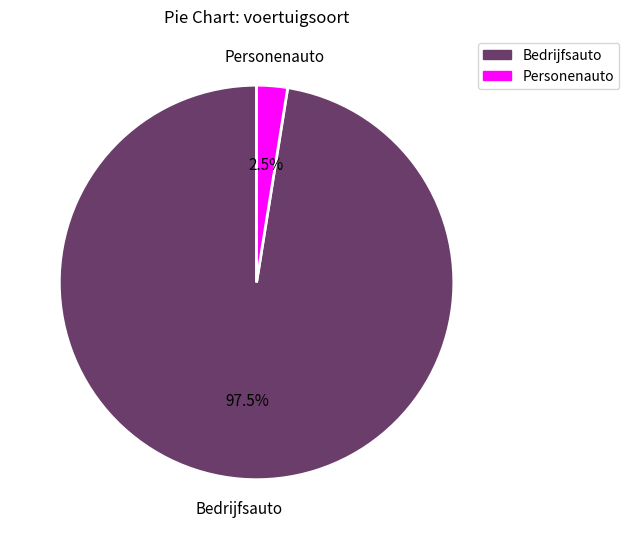

What portion of the pie excludes Bedrijfsauto?

2.5%